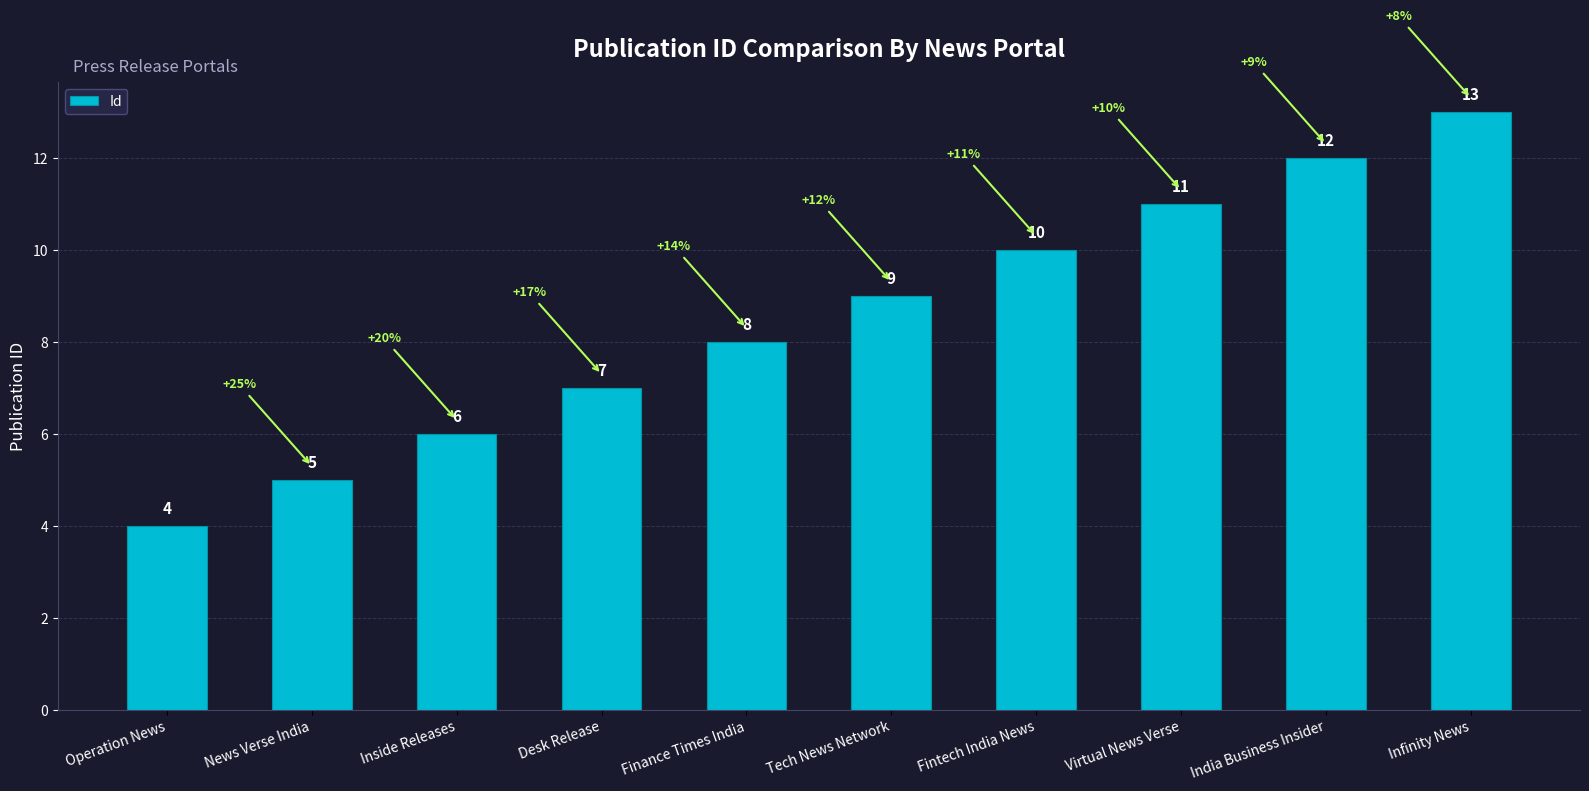

True or false: the data shows 18 at Infinity News.

False